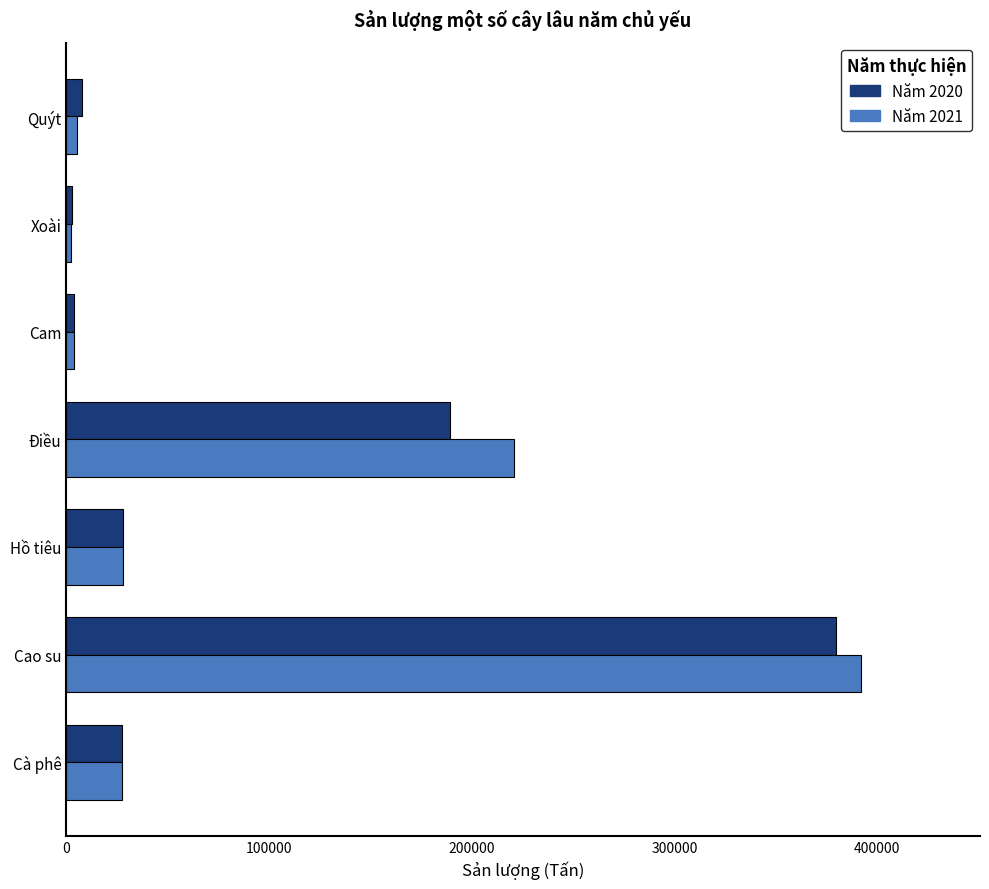

Which series has the largest range (max minus min)?

Năm 2021